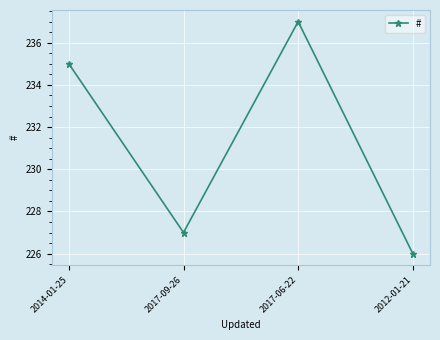

List the labels in order of value, smallest first.

2012-01-21, 2017-09-26, 2014-01-25, 2017-06-22